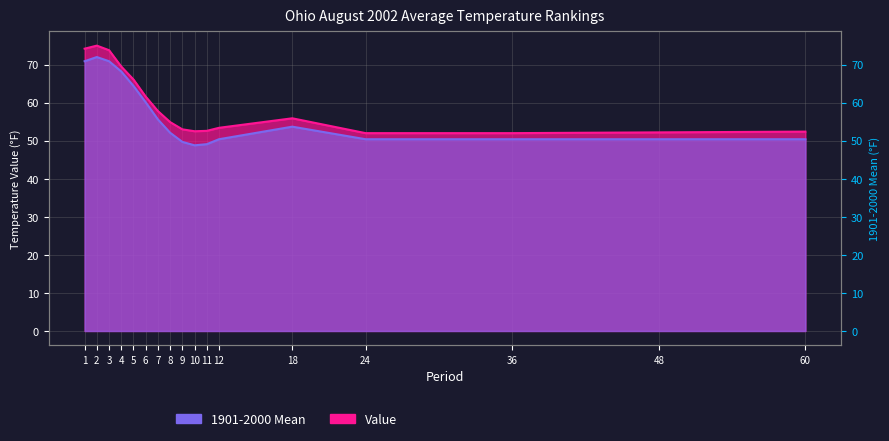

True or false: 1901-2000 Mean and Value intersect in this chart.

False